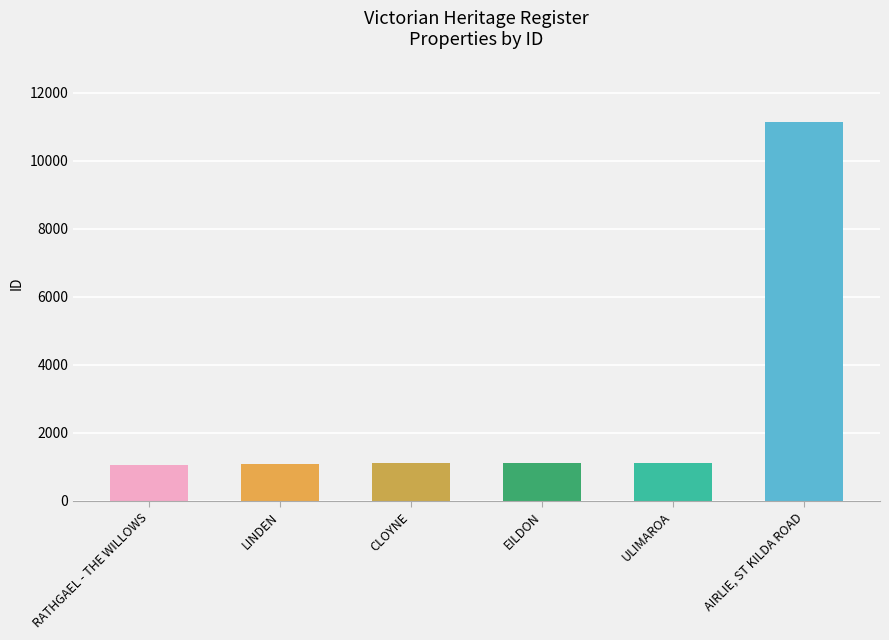

List the labels in order of value, largest first.

AIRLIE, ST KILDA ROAD, ULIMAROA, EILDON, CLOYNE, LINDEN, RATHGAEL - THE WILLOWS